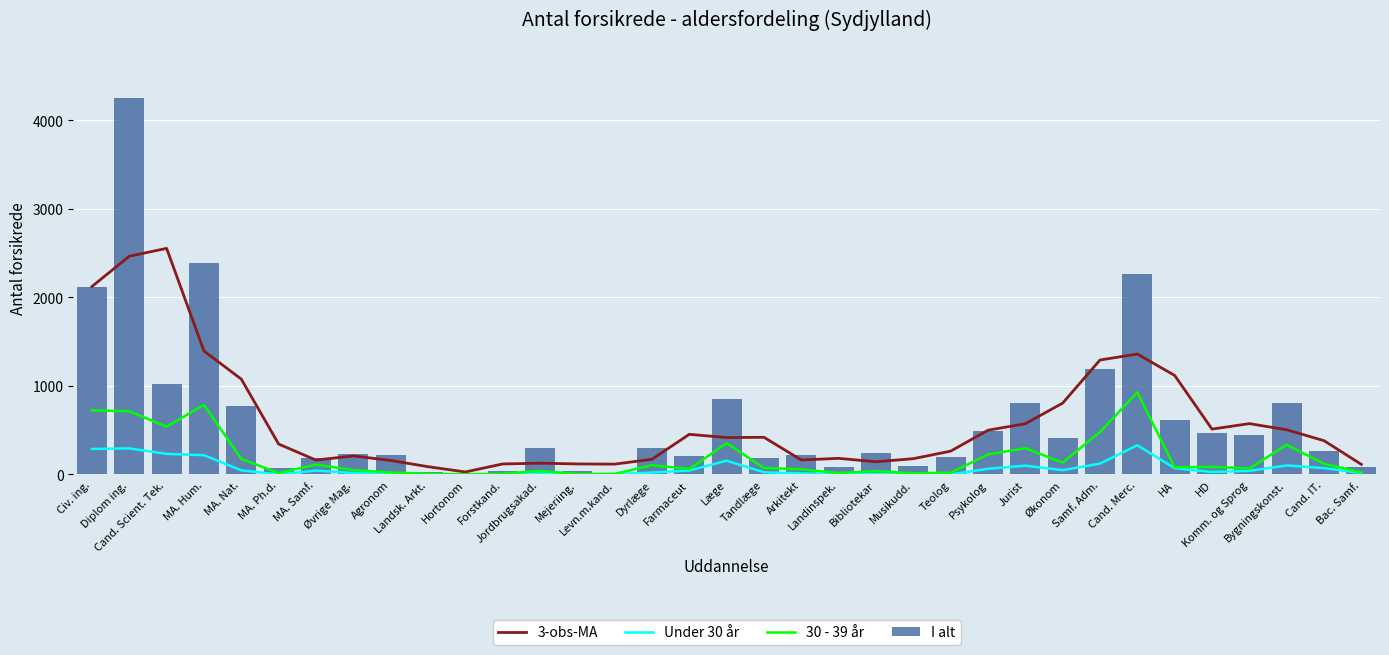

How many values in the Under 30 år series exceed 28?

17